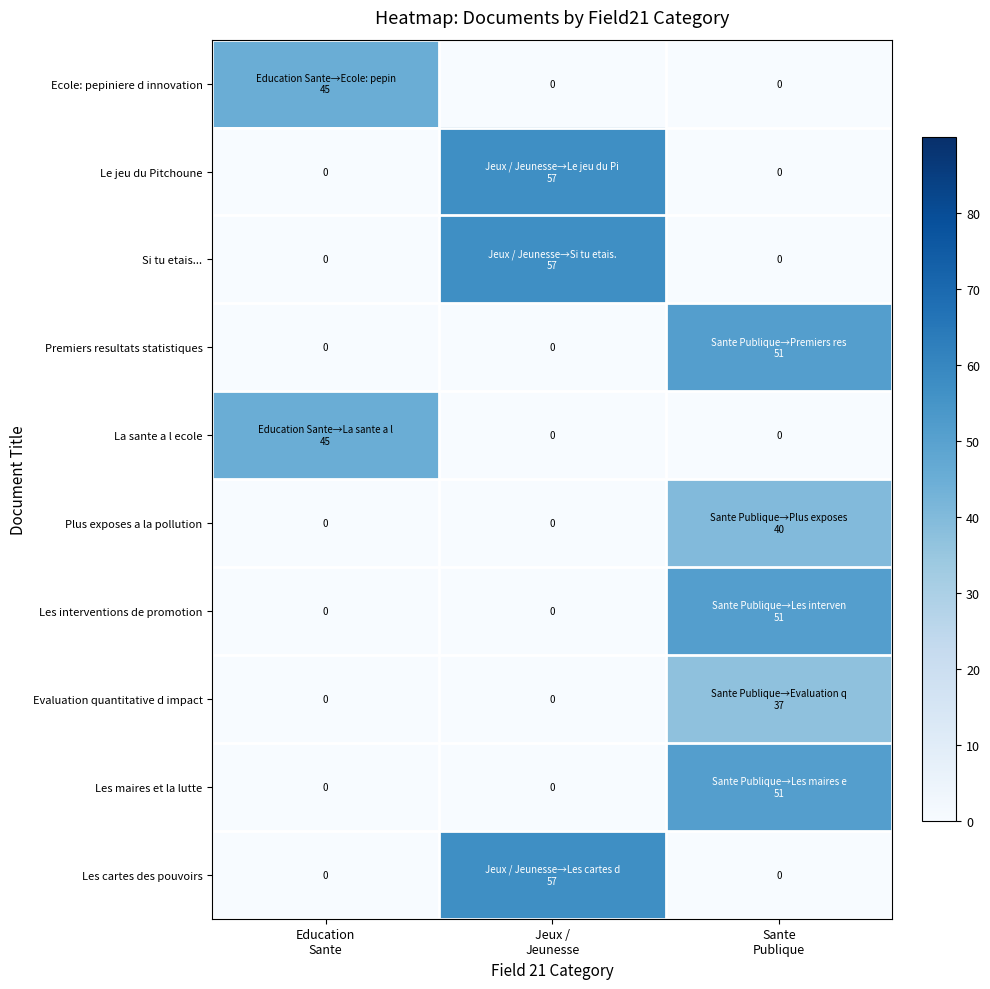

The Le jeu du Pitchoune series shows 57 at Jeux / Jeunesse. True or false?

True